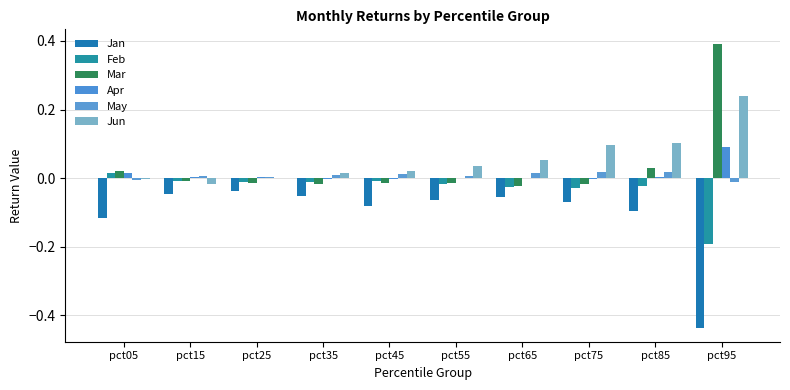

At pct75, list the series in order from smallest to largest.

Jan, Feb, Mar, Apr, May, Jun